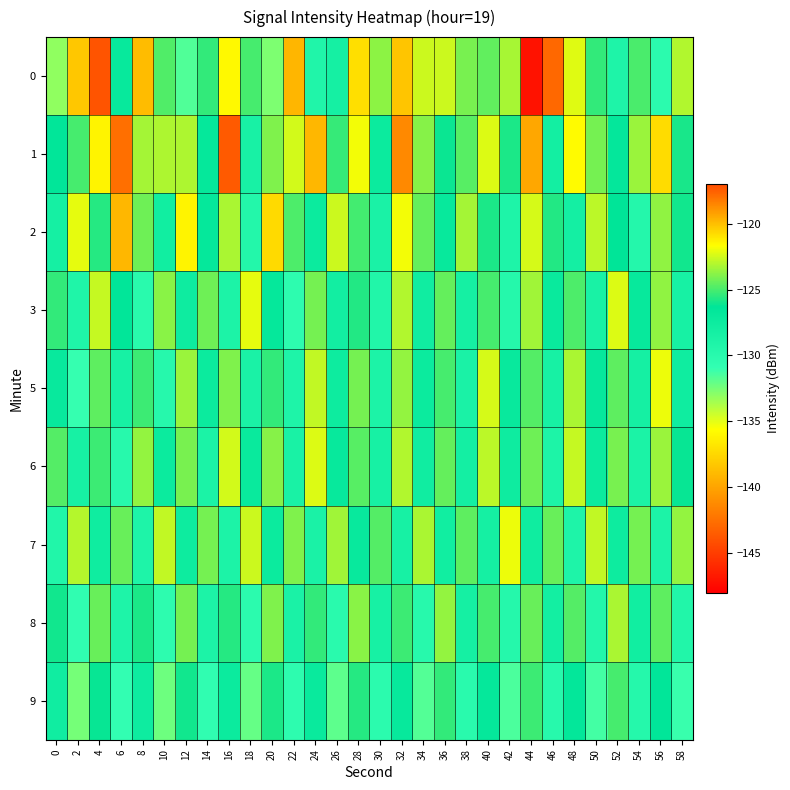

What is the spread (max minus min) of values at 56?

9.4